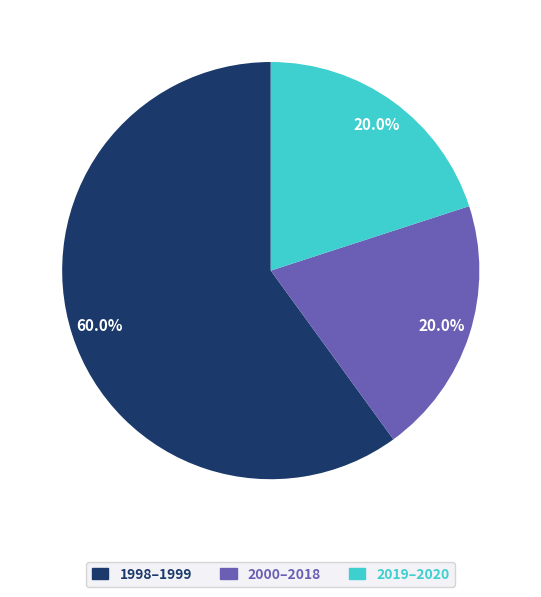

To the nearest percent, what is the difference between the largest and smallest slice percentages?

40%